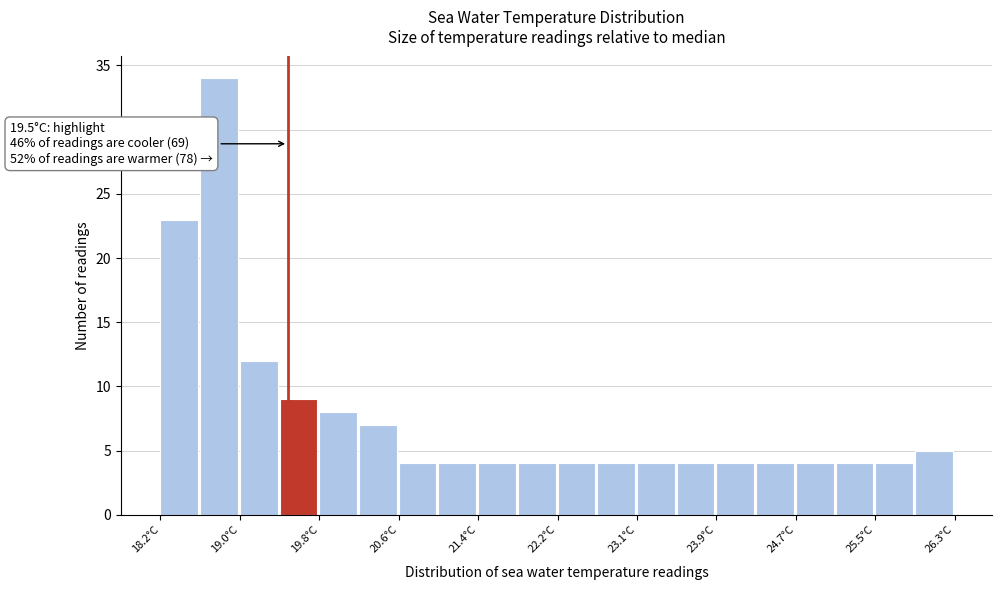

Over which range of the x-axis is the bar tallest?

18.6 to 19.0